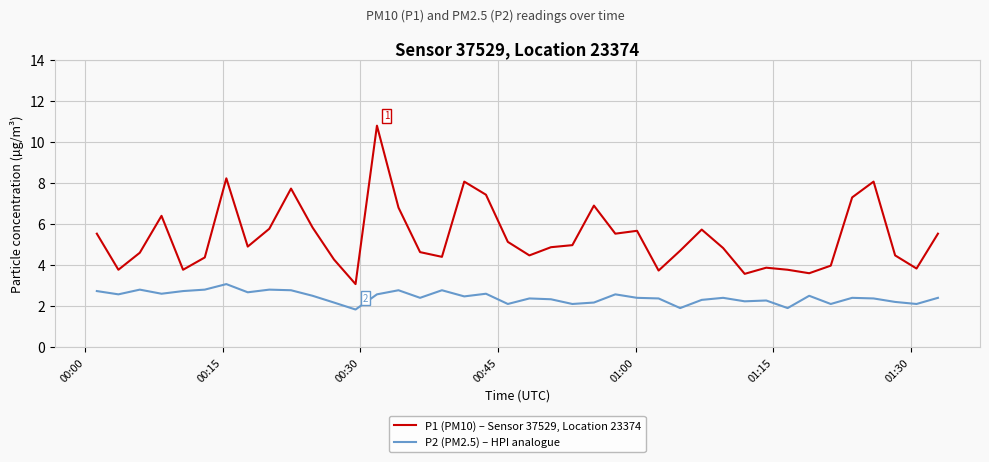

True or false: P2 (PM2.5) – HPI analogue and P1 (PM10) – Sensor 37529, Location 23374 intersect in this chart.

False